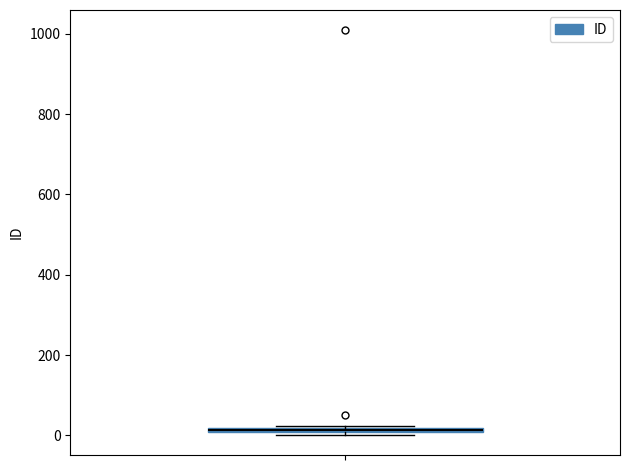

Where is the upper edge of the box on the y-axis? The values are not printed on the chart, so give them approximately, as read against the axis.

20